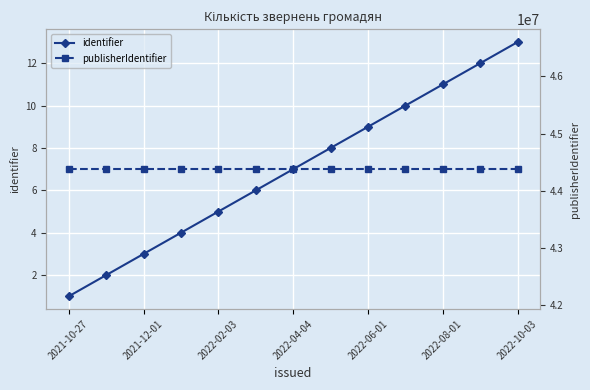

Is this an area chart (filled region under the line)?

No